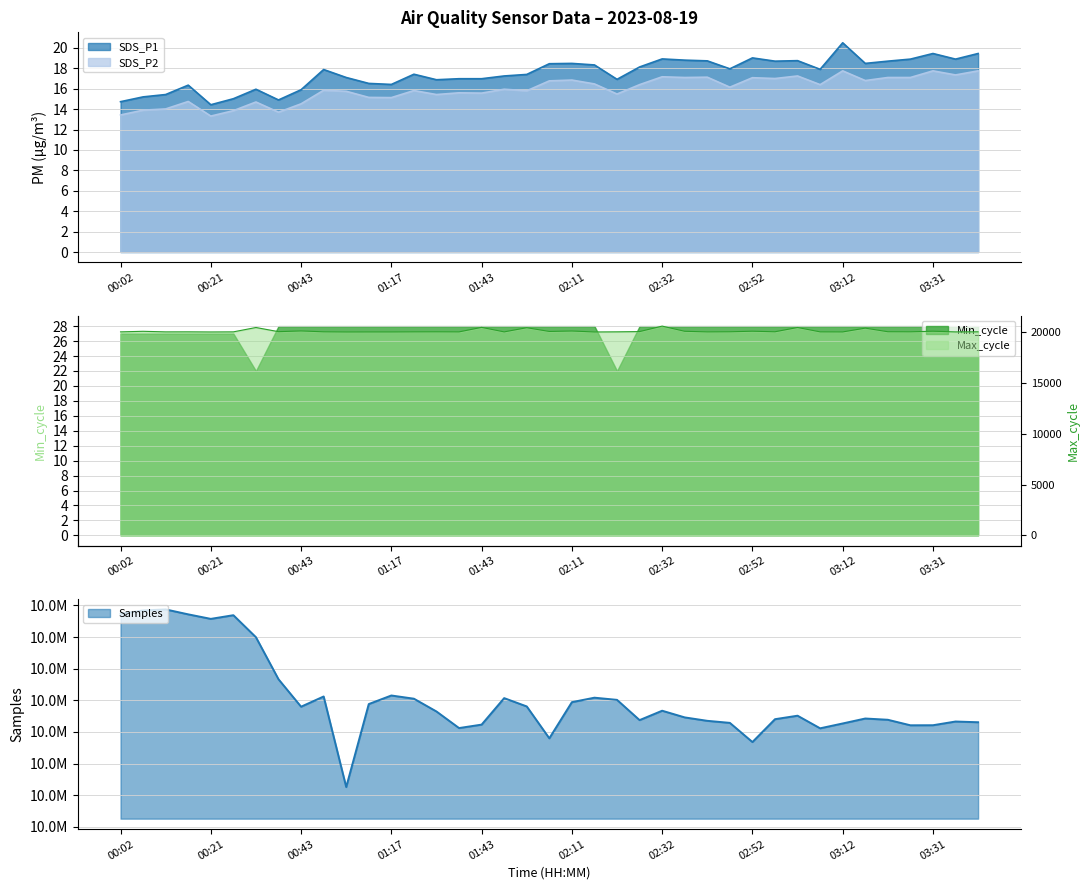

True or false: SDS_P2 and SDS_P1 intersect in this chart.

False